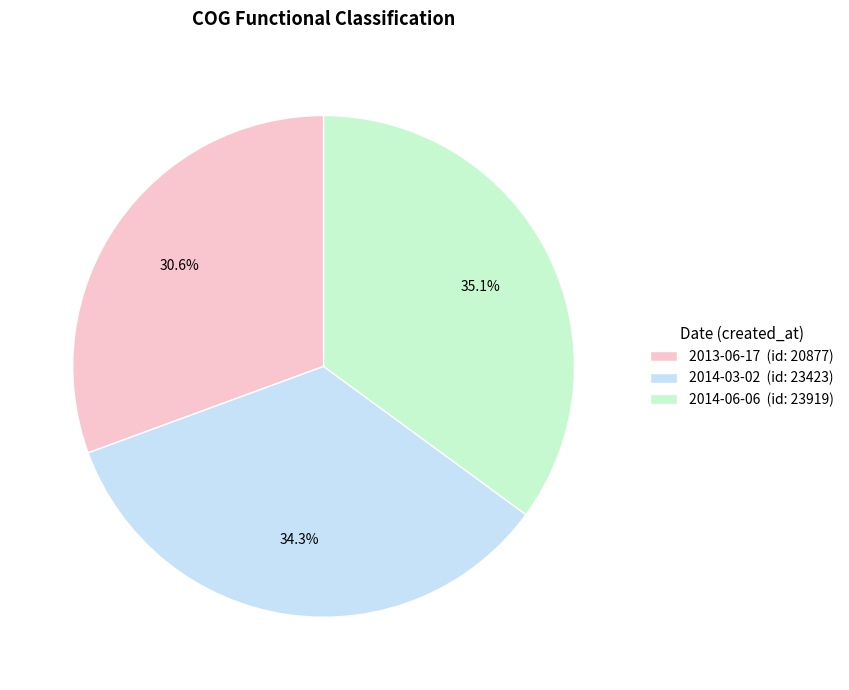

Does 2013-06-17 represent more than half of the total?

No